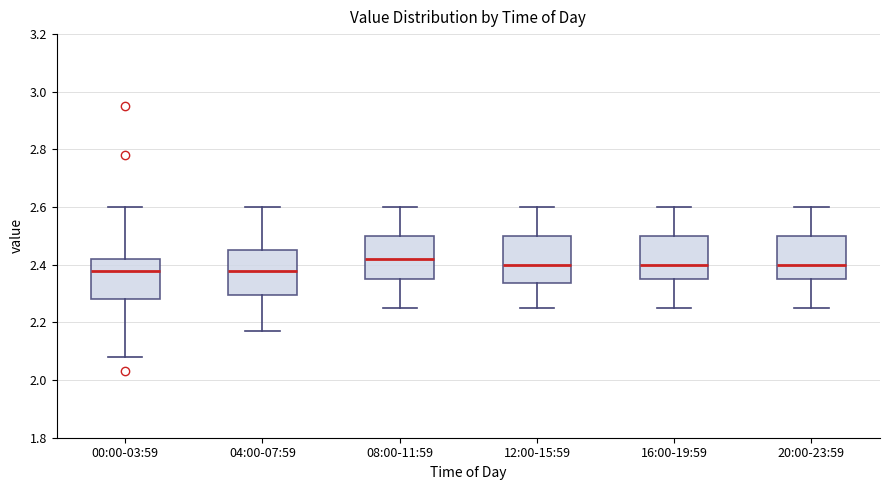

Reading left to right, read every box against the y-axis: the position of its median line, the range the box covers, and the ends of its whiskers. The values are not printed on the chart, so give them approximately, as read against the axis.

00:00-03:59: median 2.38, box 2.28 to 2.42, whiskers 2.08 to 2.60
04:00-07:59: median 2.38, box 2.30 to 2.46, whiskers 2.18 to 2.60
08:00-11:59: median 2.42, box 2.36 to 2.50, whiskers 2.26 to 2.60
12:00-15:59: median 2.40, box 2.34 to 2.50, whiskers 2.26 to 2.60
16:00-19:59: median 2.40, box 2.36 to 2.50, whiskers 2.26 to 2.60
20:00-23:59: median 2.40, box 2.36 to 2.50, whiskers 2.26 to 2.60